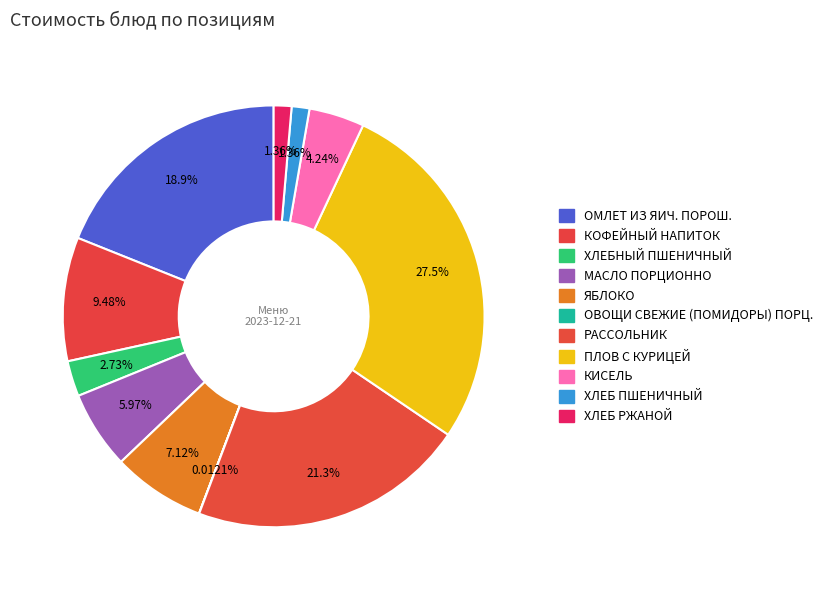

Is it true that ПЛОВ С КУРИЦЕЙ is 28% of the pie?

True